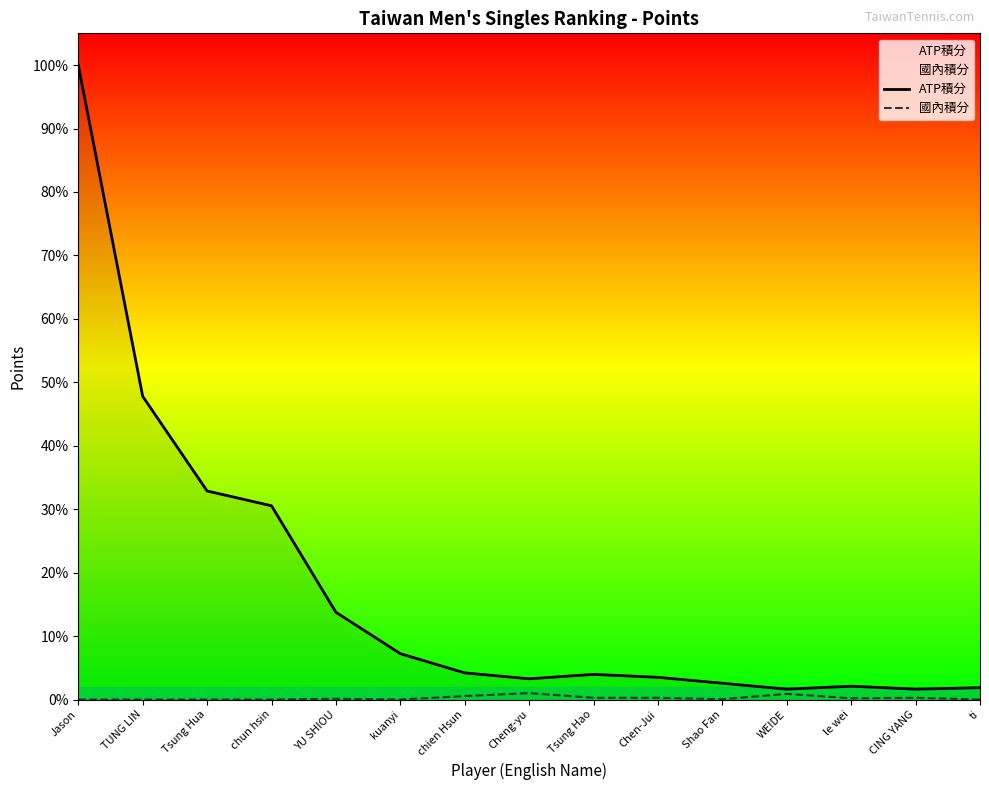

What is the label of the 11th point from the left?

Shao Fan